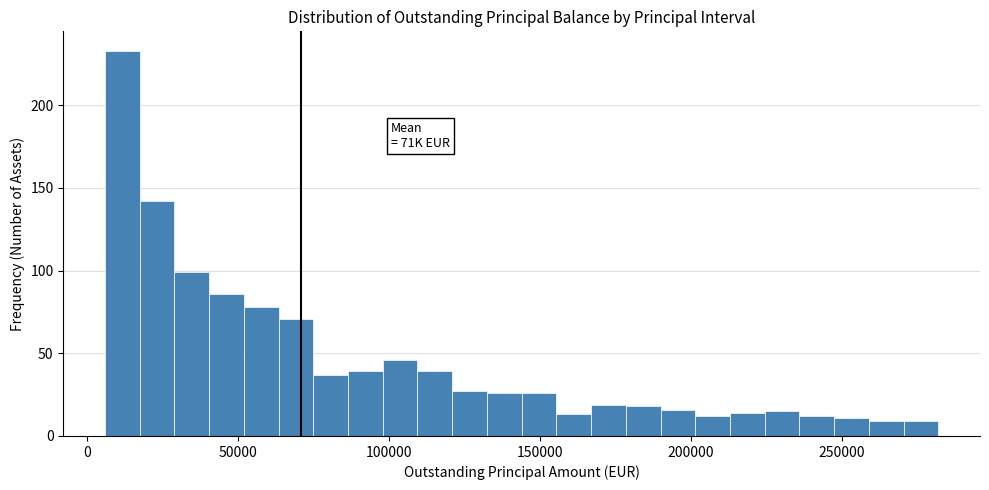

Around what value on the x-axis is the tallest bar? Give the approximate position of its centre, as read against the axis.

10000